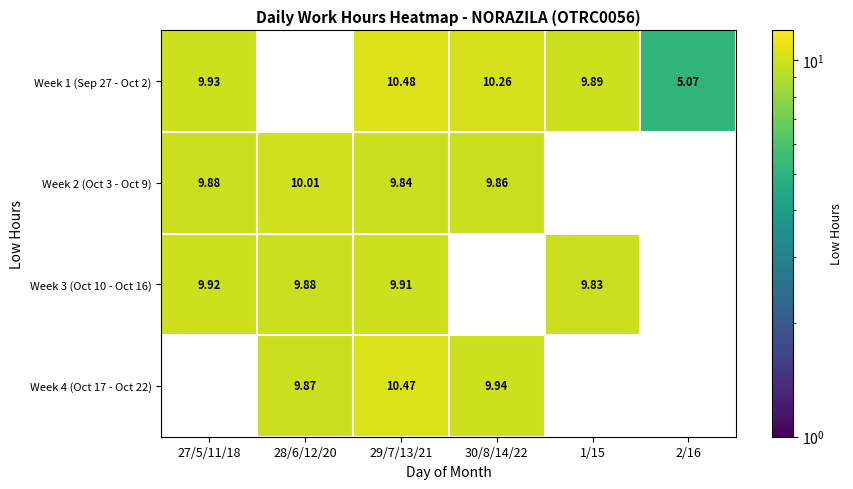

Which series has the largest total across all categories?

Week 1 (Sep 27 - Oct 2)